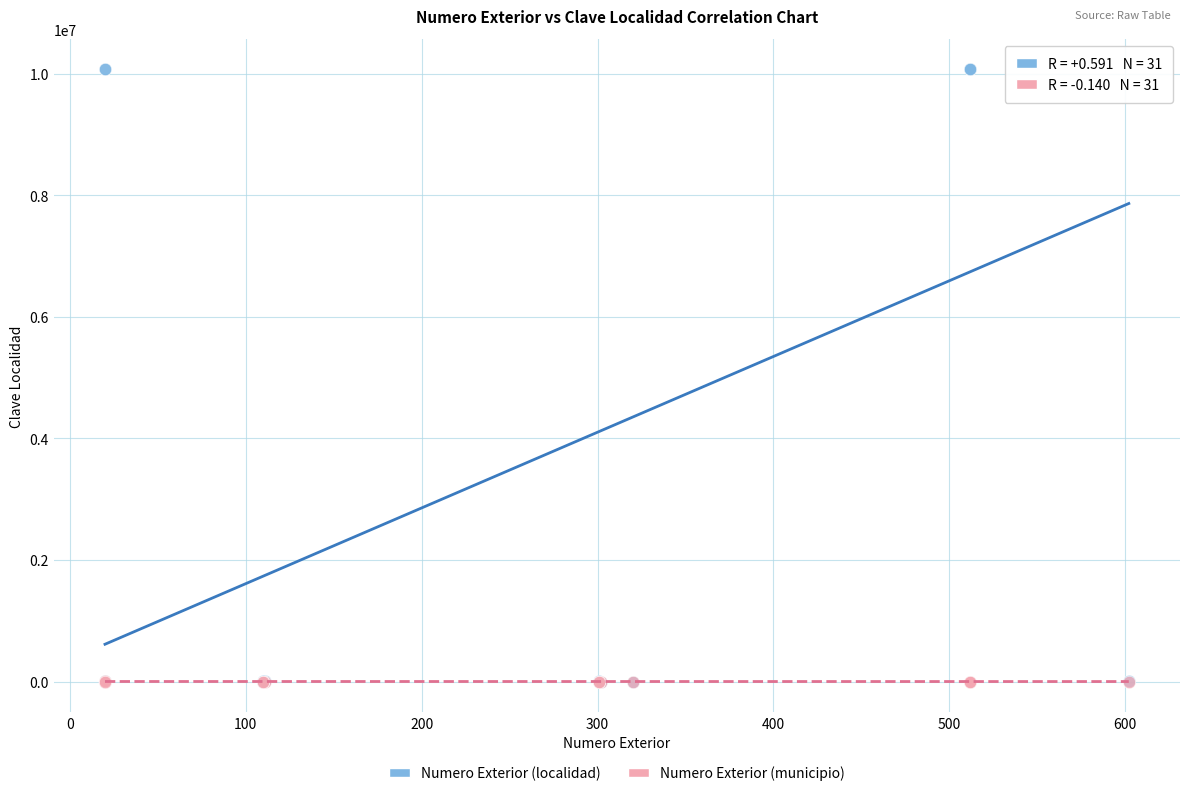

What are all the series names shown in the legend?

Numero Exterior (localidad), Numero Exterior (municipio)